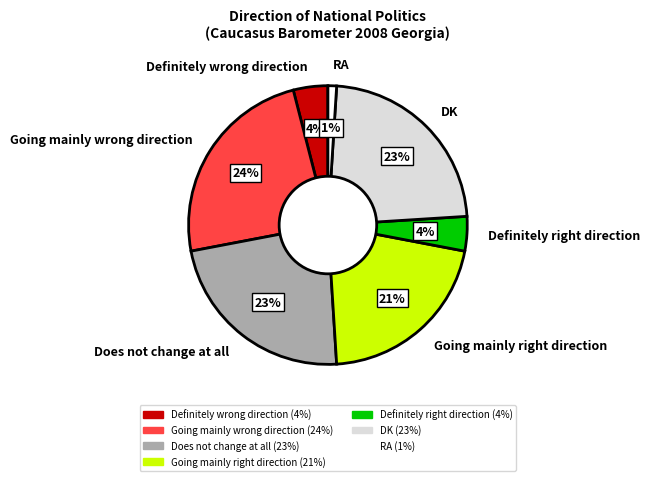

True or false: DK accounts for 23% of the total.

True